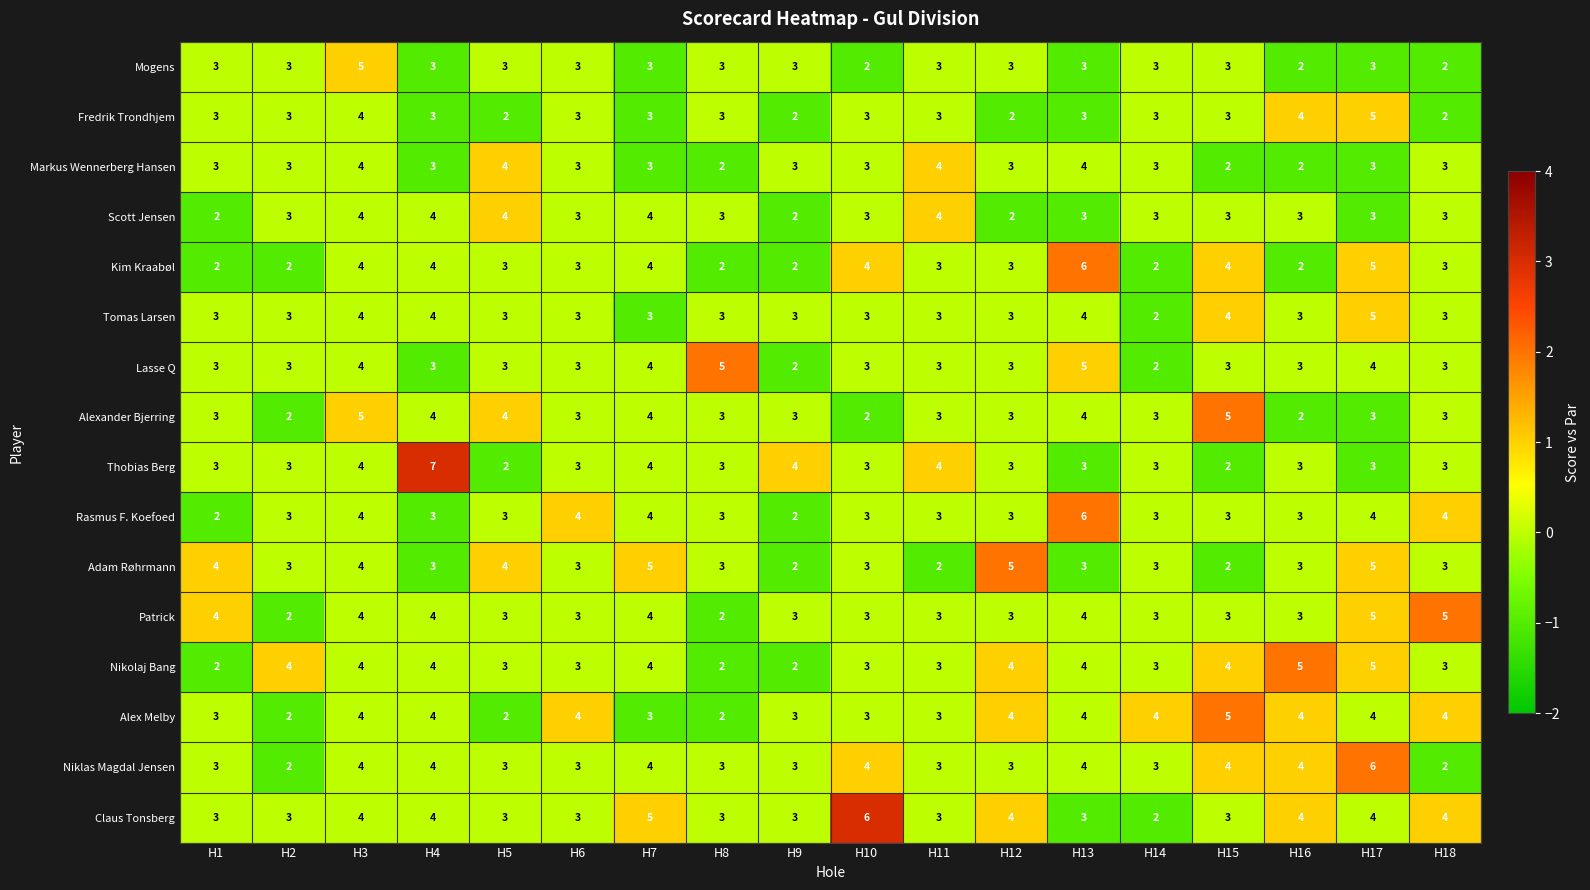

Count the number of data series in this chart.

16